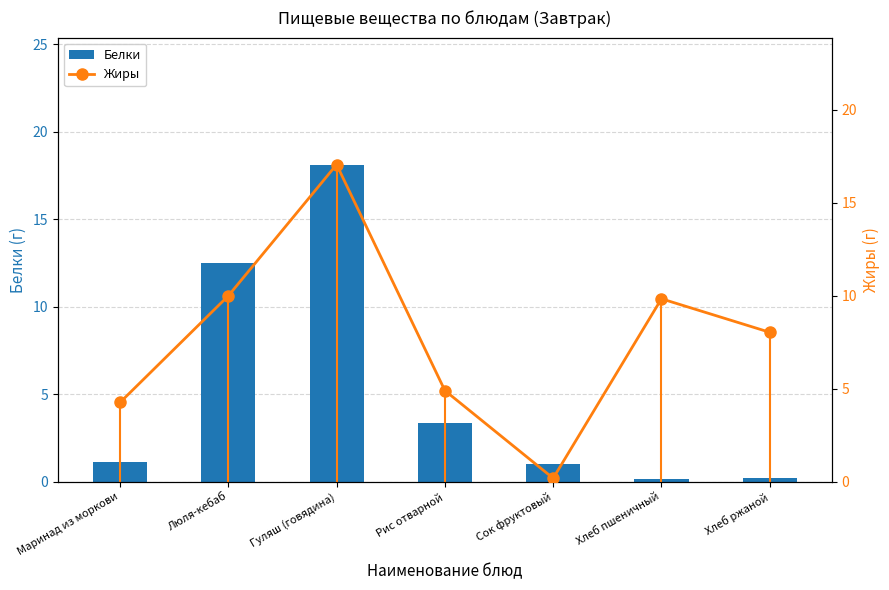

What is the maximum value shown in the chart?

18.1